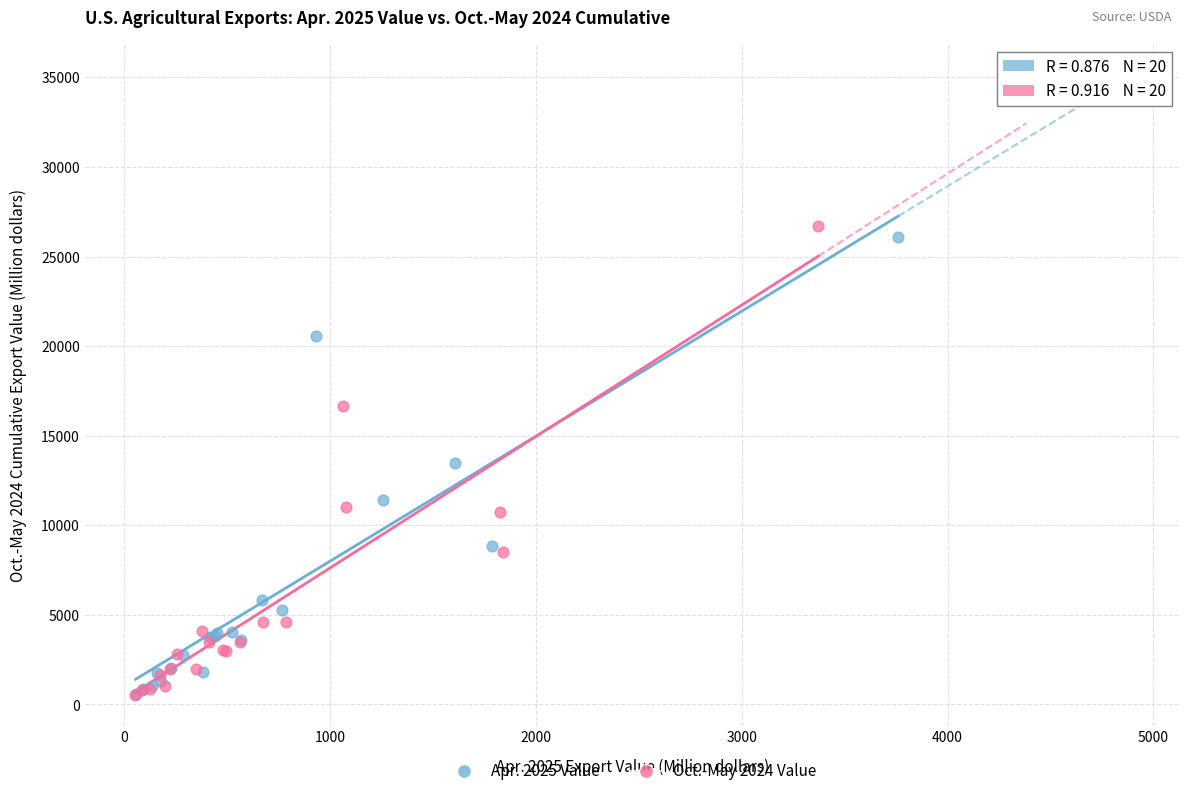

What are all the series names shown in the legend?

Apr. 2025 Value, Oct.-May 2024 Value